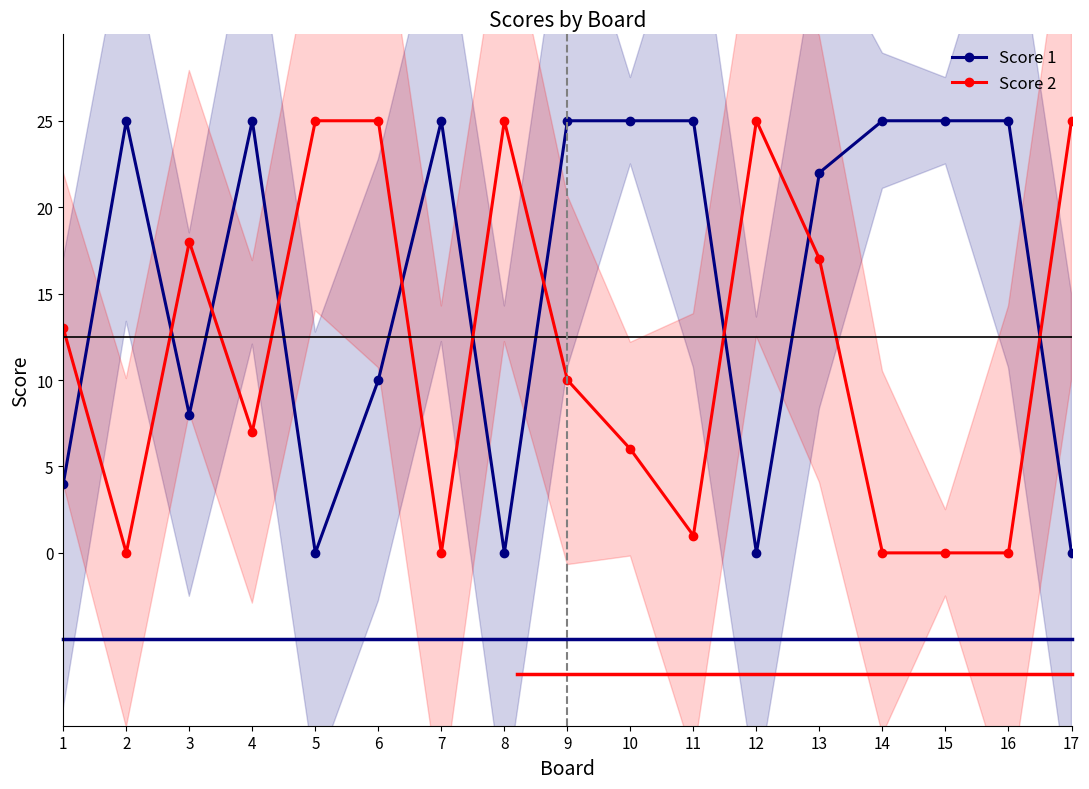

Where is the first local minimum for Score 1?

3